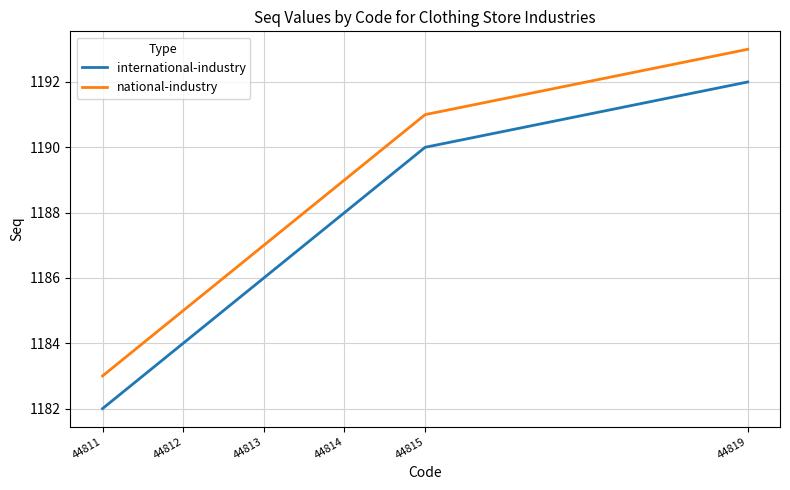

Reading left to right, transcribe all the data shown in this chart.

international-industry: 1182	1184	1186	1188	1190	1192
national-industry: 1183	1185	1187	1189	1191	1193